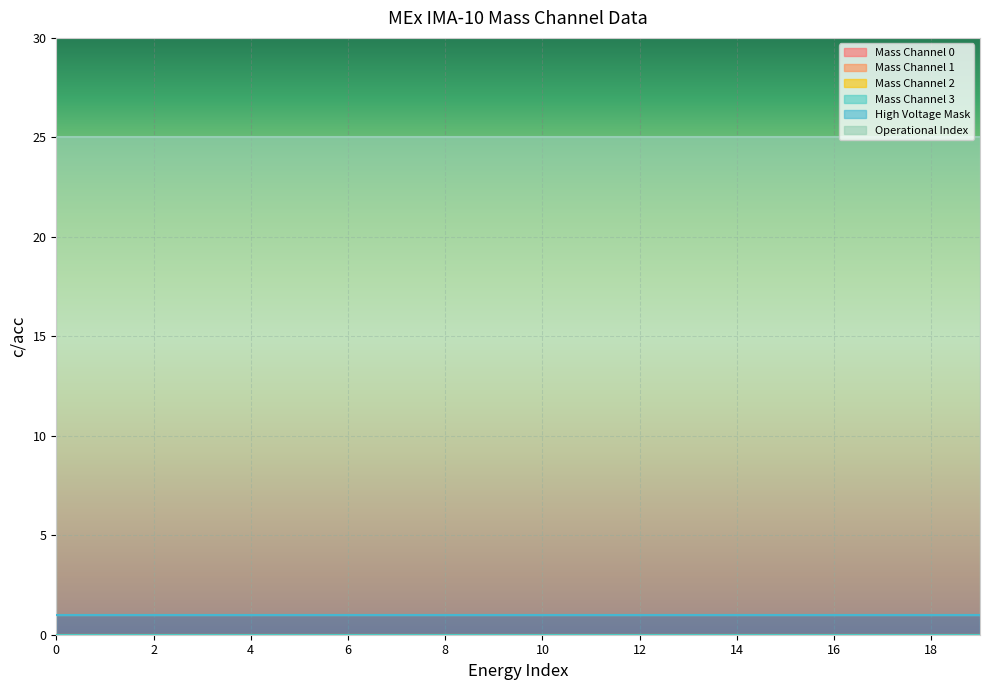

Read the High Voltage Mask value at 14.

1